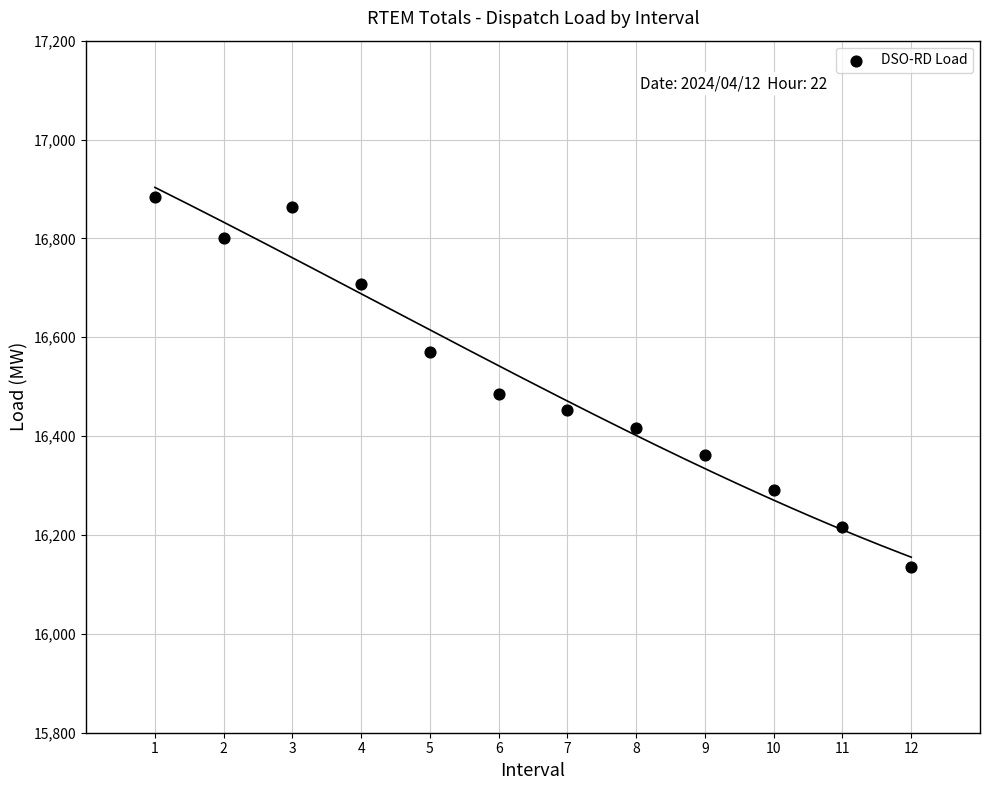

What Y value in the scatter plot is closest to 16509?

16485.3